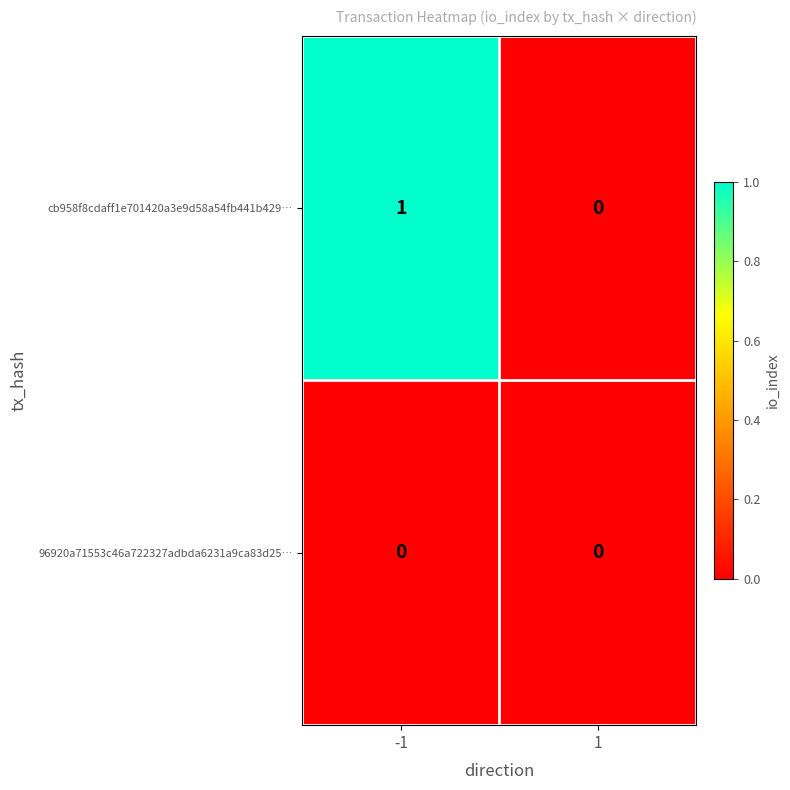

What is the greatest value displayed?

1